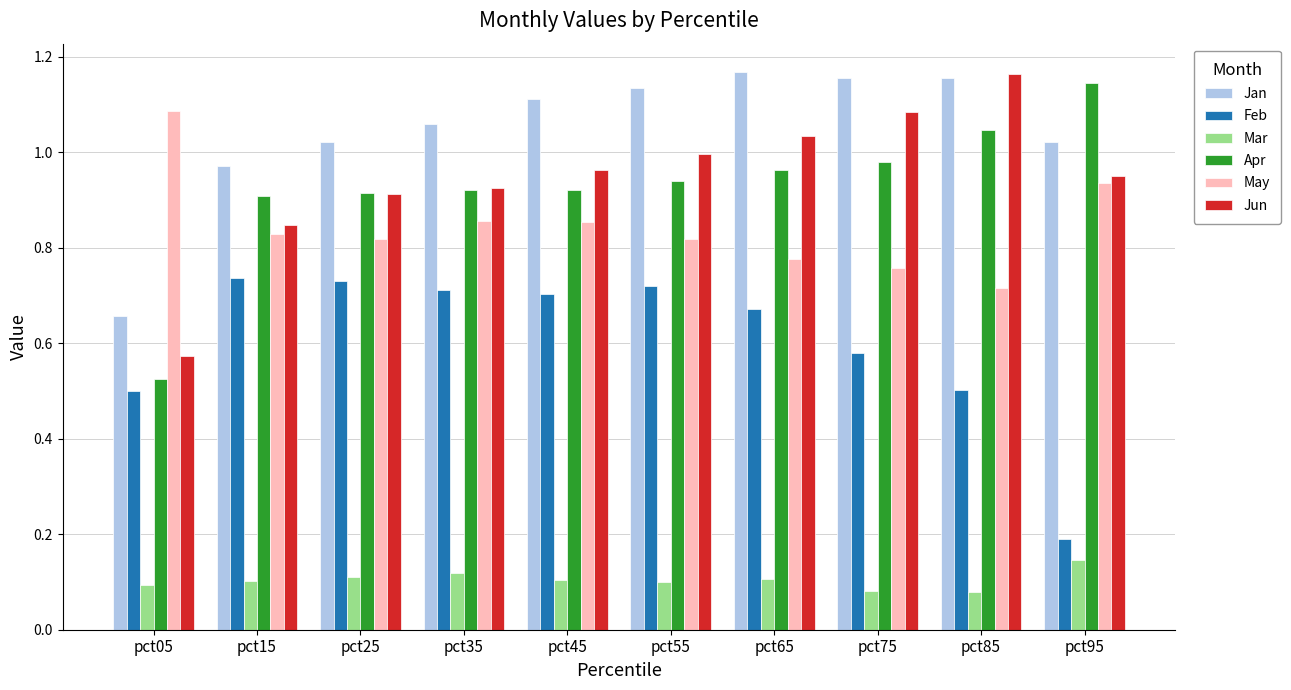

The value of Jun at pct65 is 1.7. True or false?

False